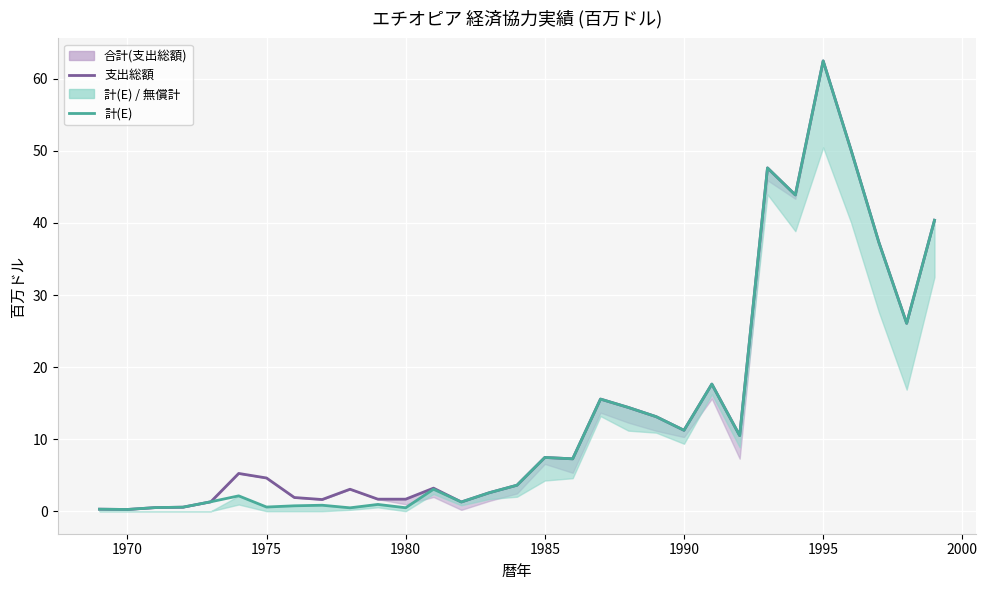

Which series has the largest total across all categories?

支出総額(line)